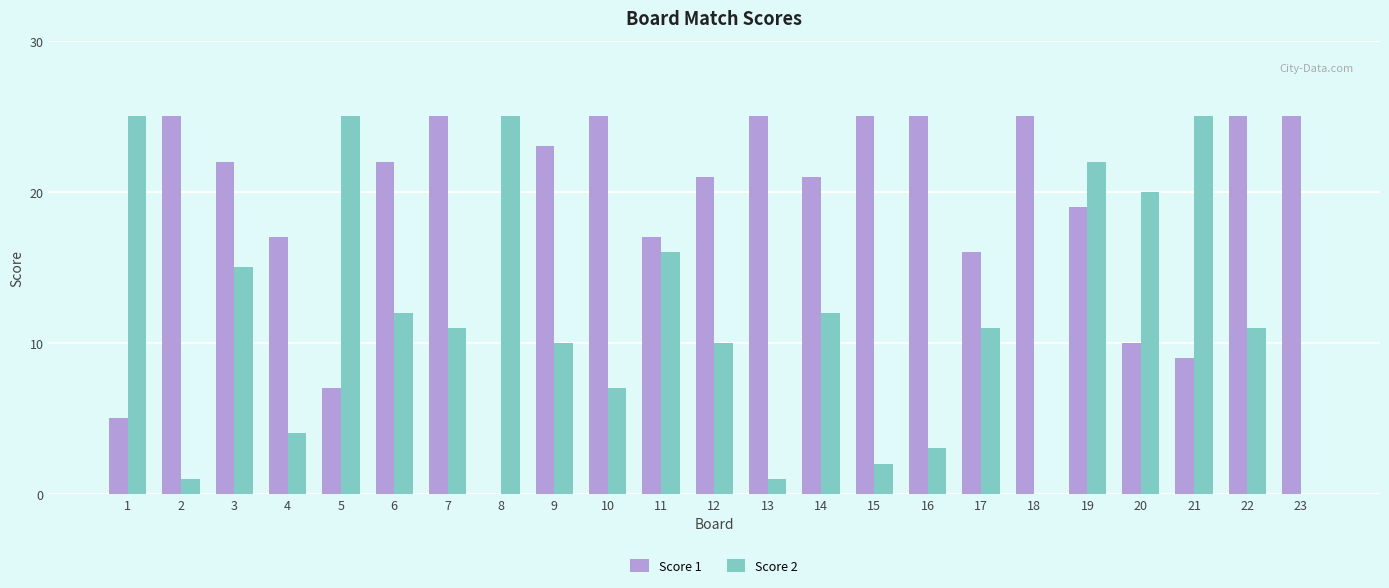

Reading right to left, what are all the values shown in this chart?

Score 1: 23=25	22=25	21=9	20=10	19=19	18=25	17=16	16=25	15=25	14=21	13=25	12=21	11=17	10=25	9=23	8=0	7=25	6=22	5=7	4=17	3=22	2=25	1=5
Score 2: 23=0	22=11	21=25	20=20	19=22	18=0	17=11	16=3	15=2	14=12	13=1	12=10	11=16	10=7	9=10	8=25	7=11	6=12	5=25	4=4	3=15	2=1	1=25